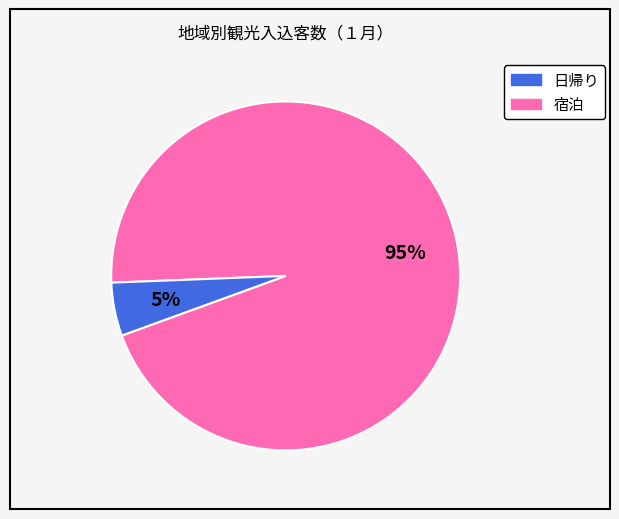

To the nearest percent, what is the average slice percentage?

50%